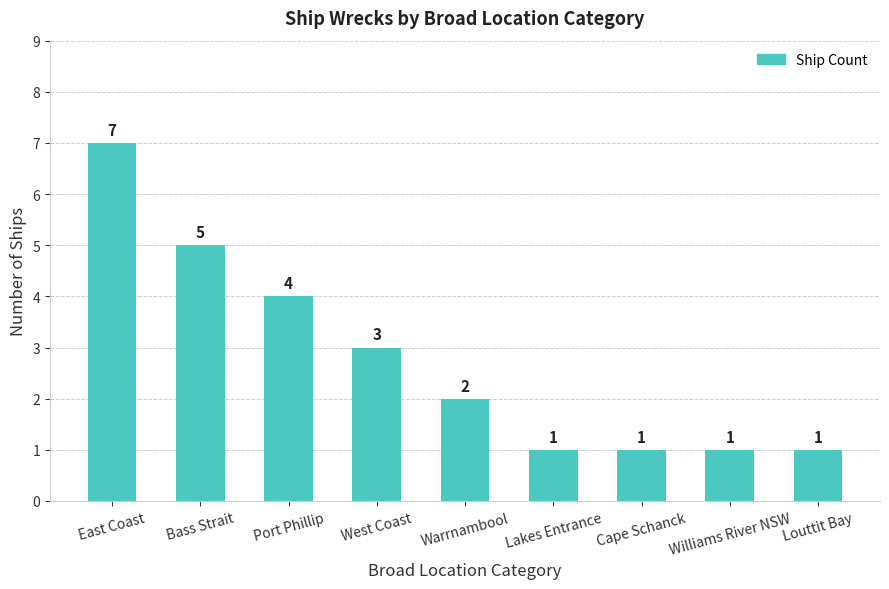

Does the chart contain stacked bars?

No